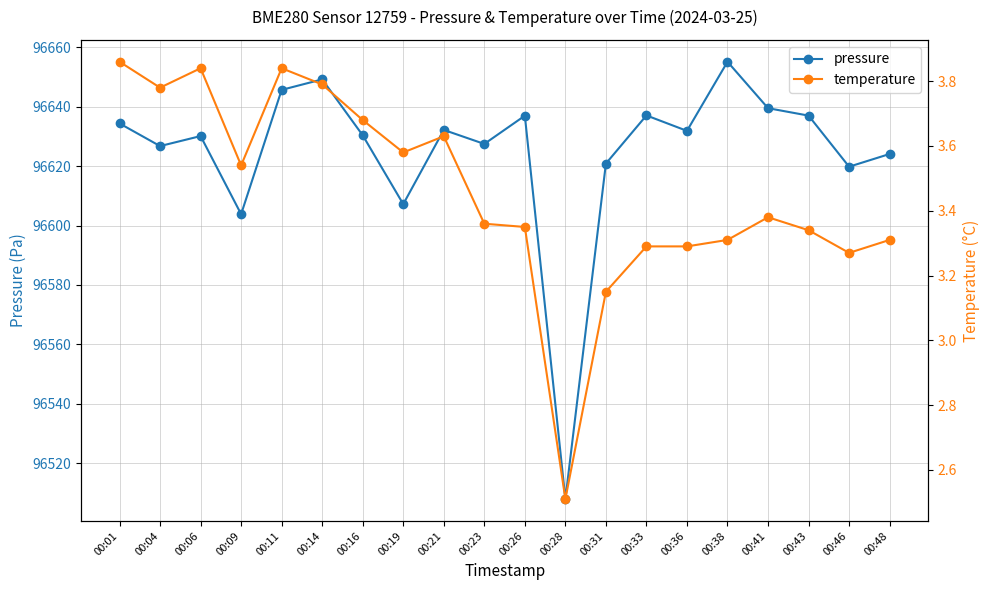

True or false: pressure and temperature cross at least once.

False